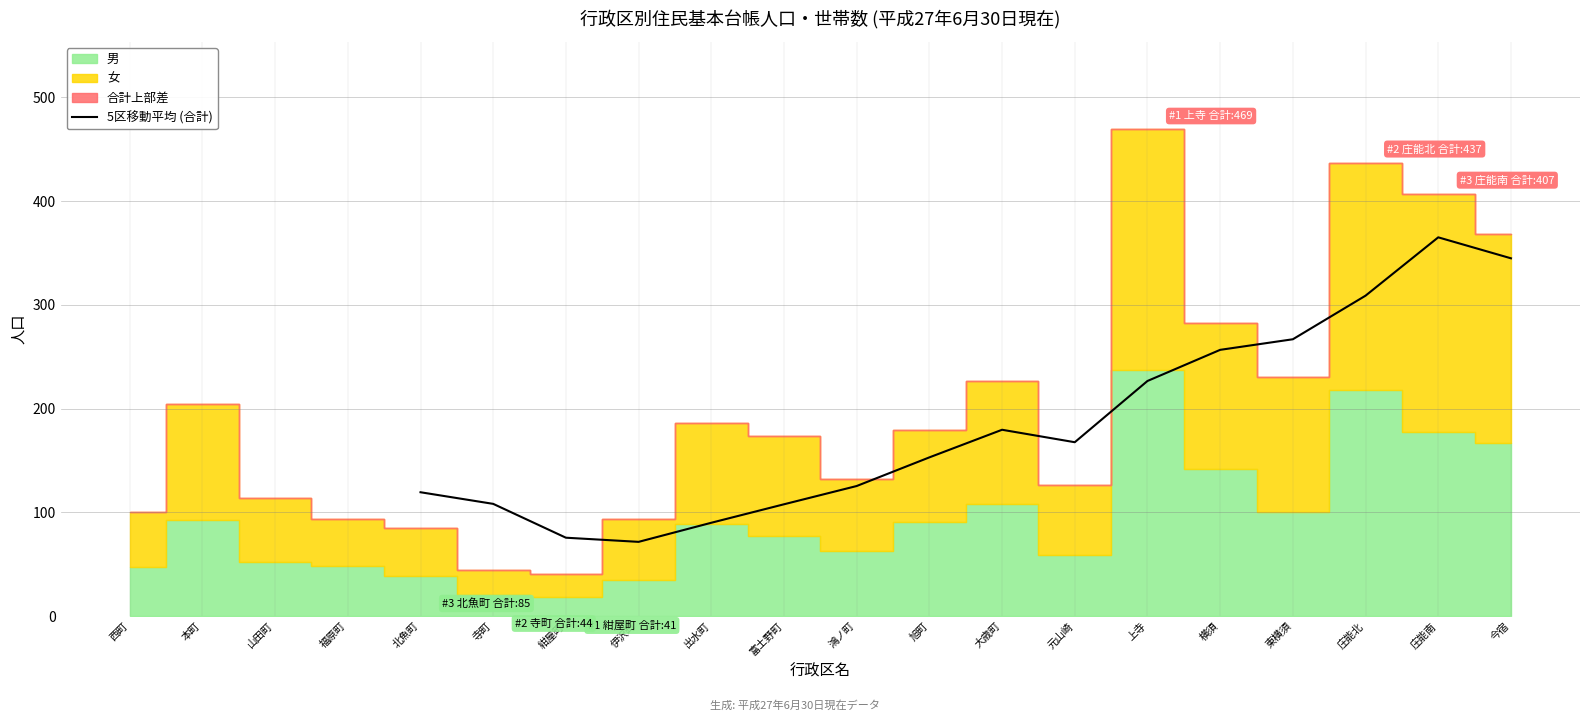

What is the highest value of the 5区移動平均 (合計) series?

365.0